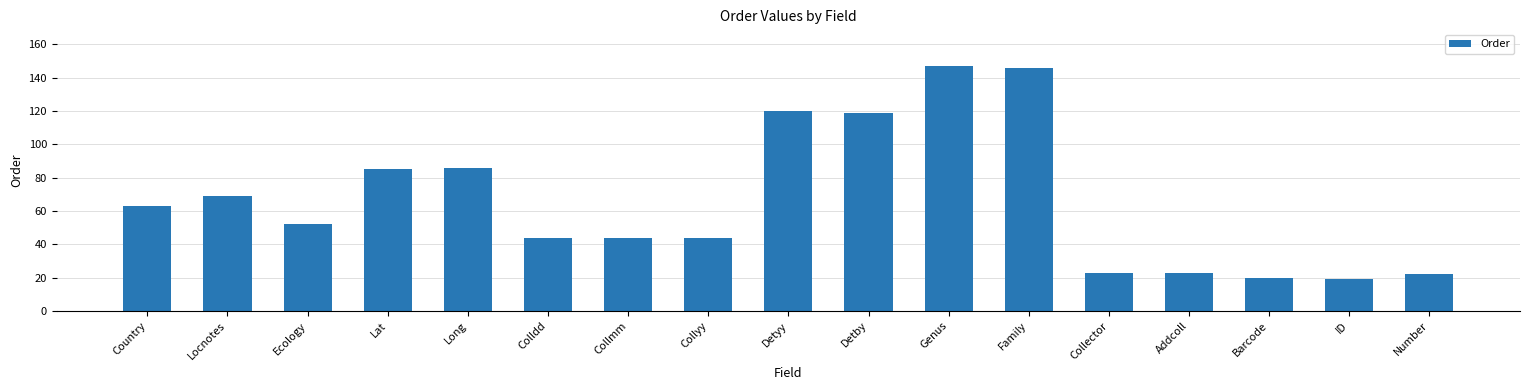

Reading left to right, what are all the values shown in this chart?

63	69	52	85	86	44	44	44	120	119	147	146	23	23	20	19	22